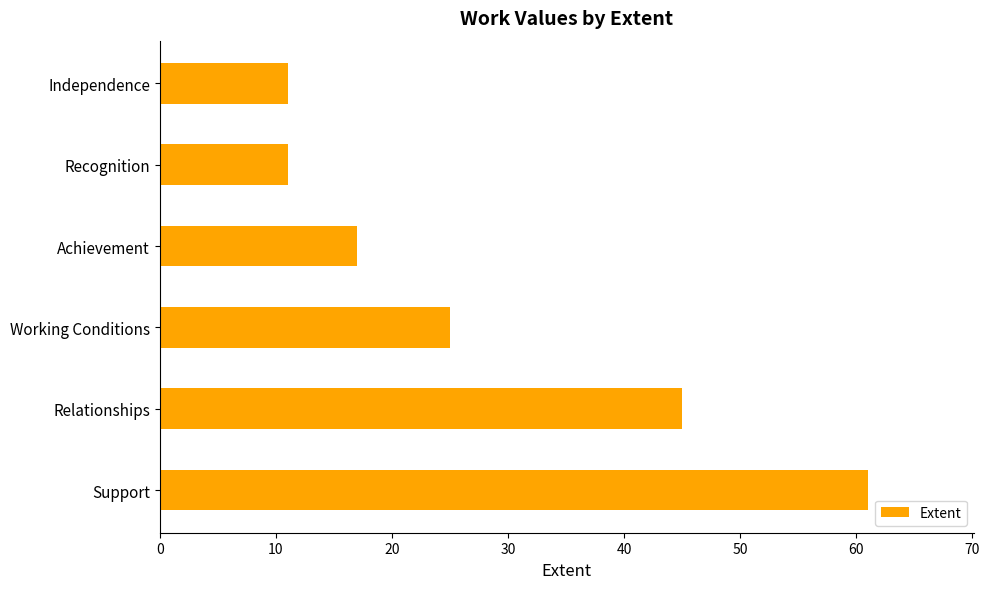

What is the ratio of the value at Independence to the value at Recognition?

1.0